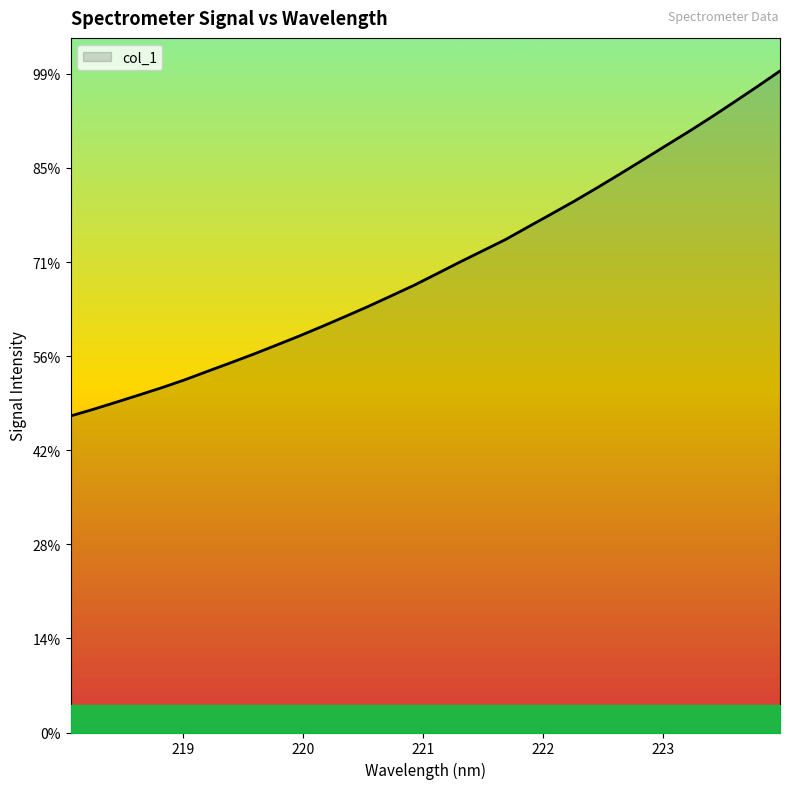

Does the chart display data point markers on the line(s)?

No